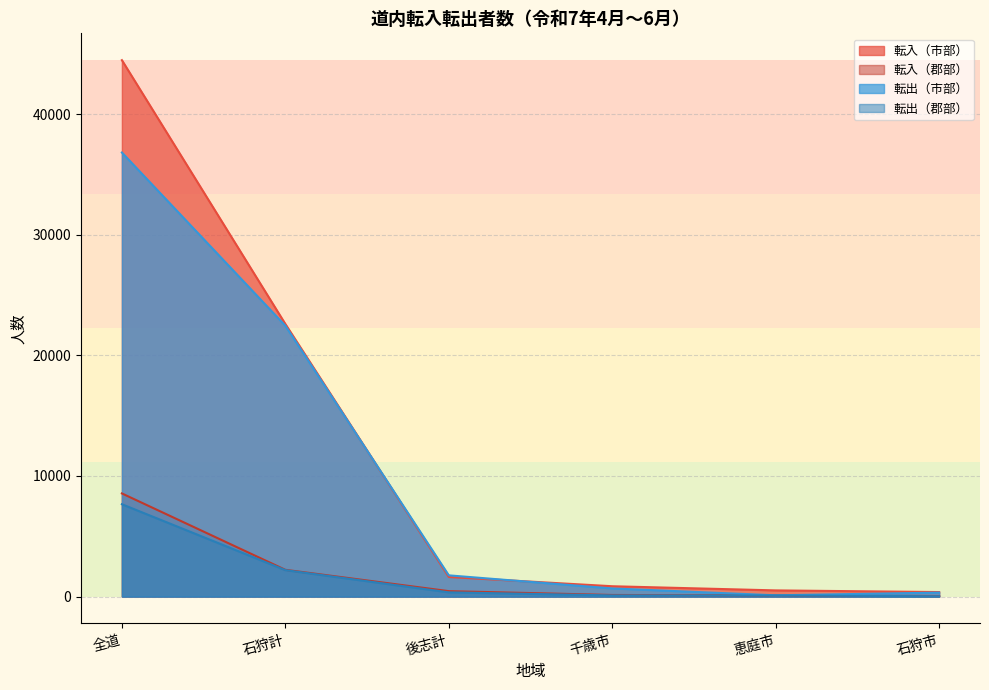

True or false: 転出（郡部） and 転出（市部） intersect in this chart.

False